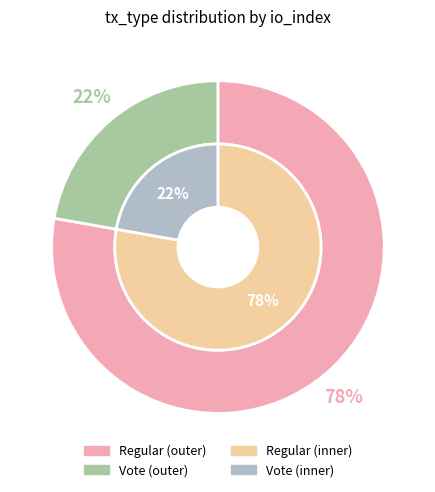

Which slice is the largest?

Regular